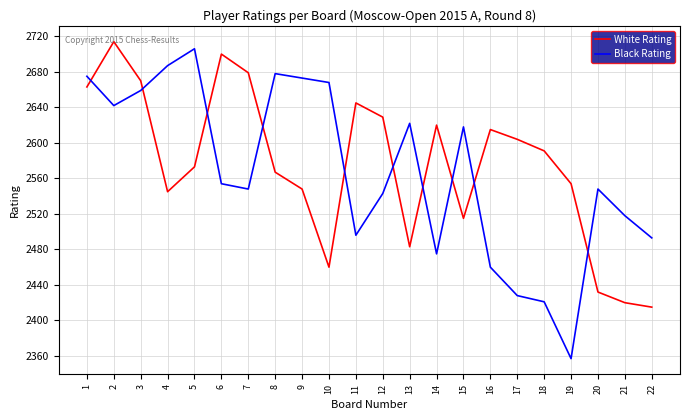

Which series changed the most between 1 and 3?

Black Rating